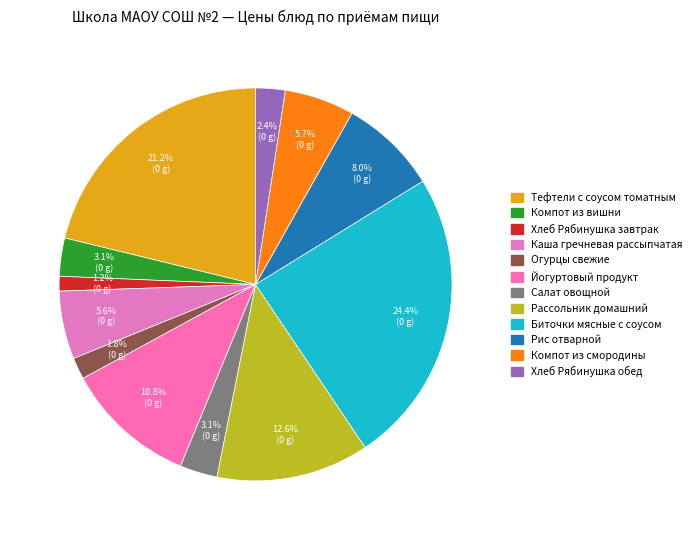

To the nearest percent, what is the average slice percentage?

8%